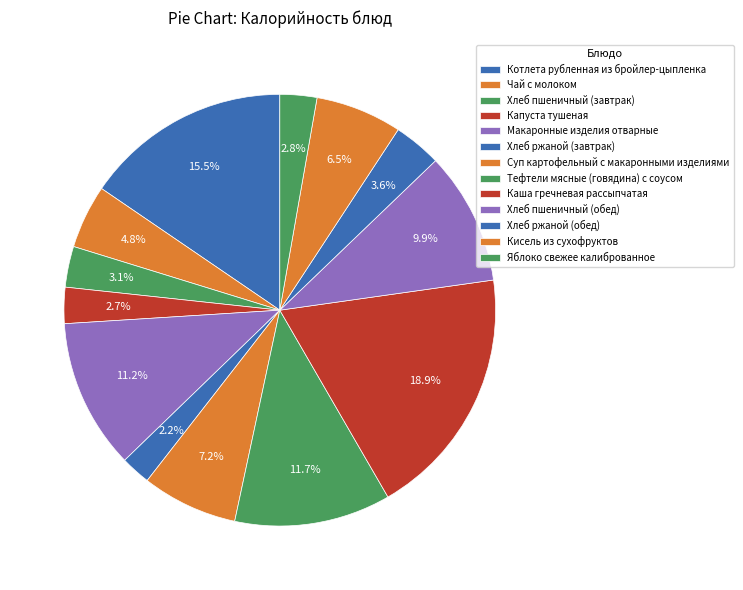

The Капуста тушеная slice represents 1% of the pie. True or false?

False